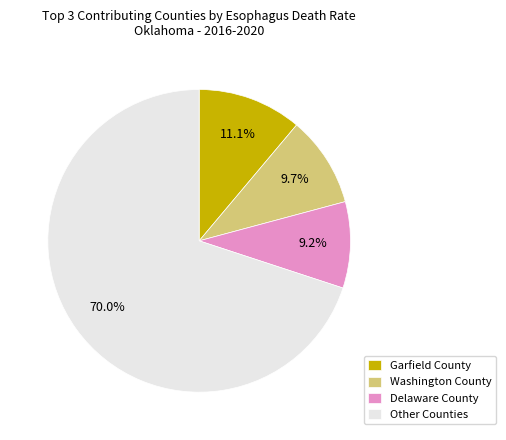

To the nearest percent, what is the average slice percentage?

25%